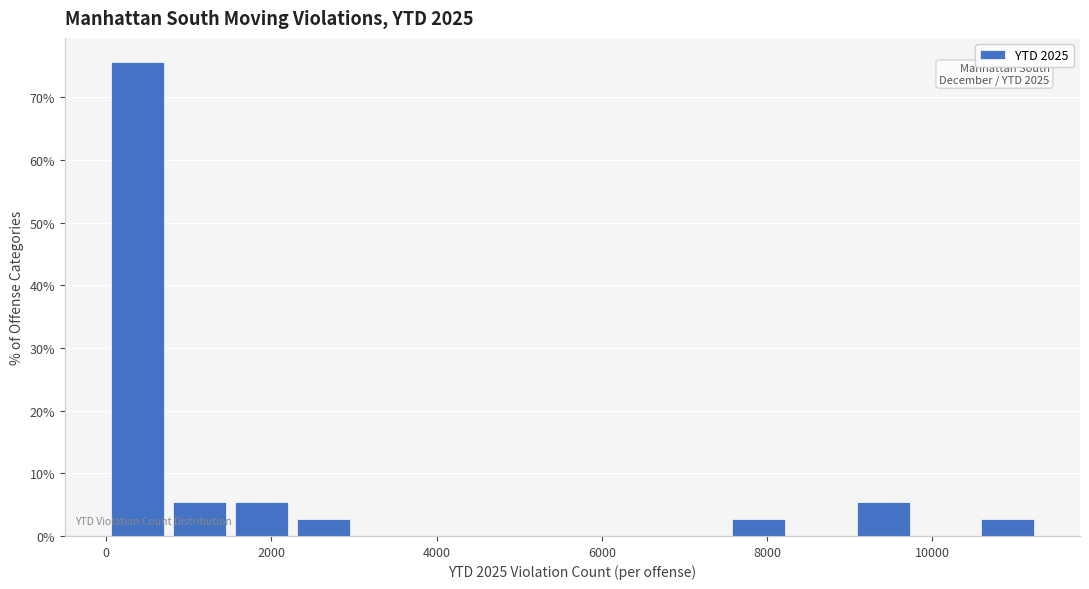

Around what value on the x-axis is the tallest bar? Give the approximate position of its centre, as read against the axis.

400